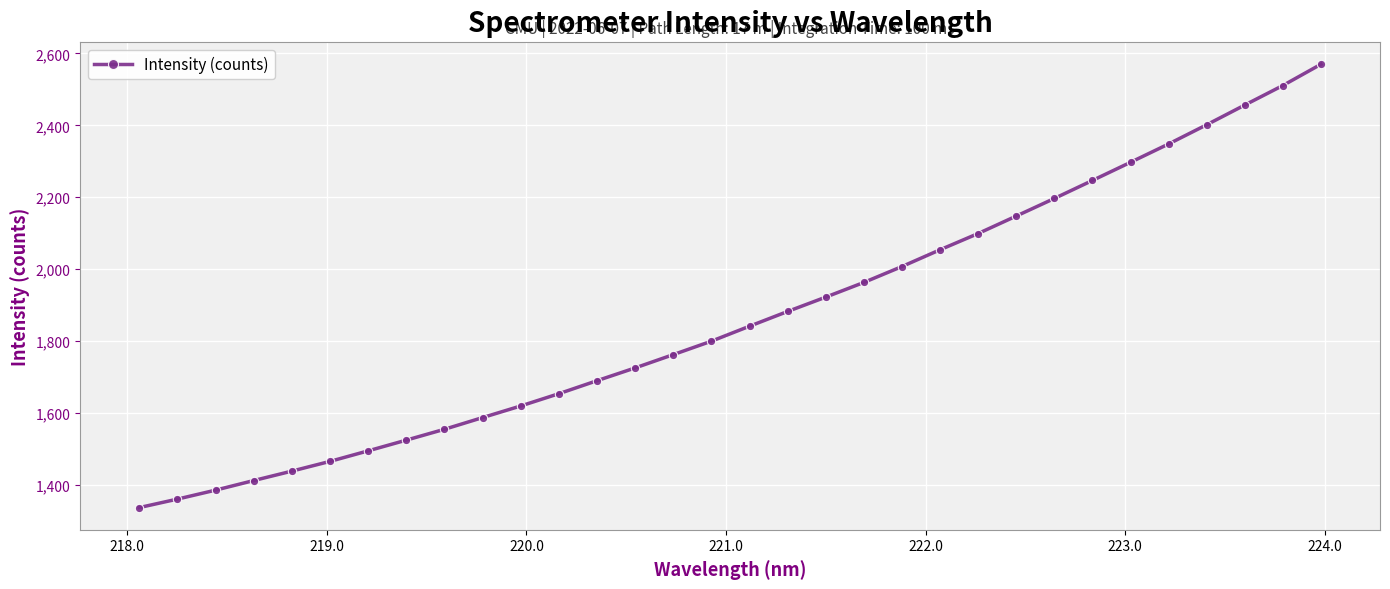

What is the sum of all values?

59752.6